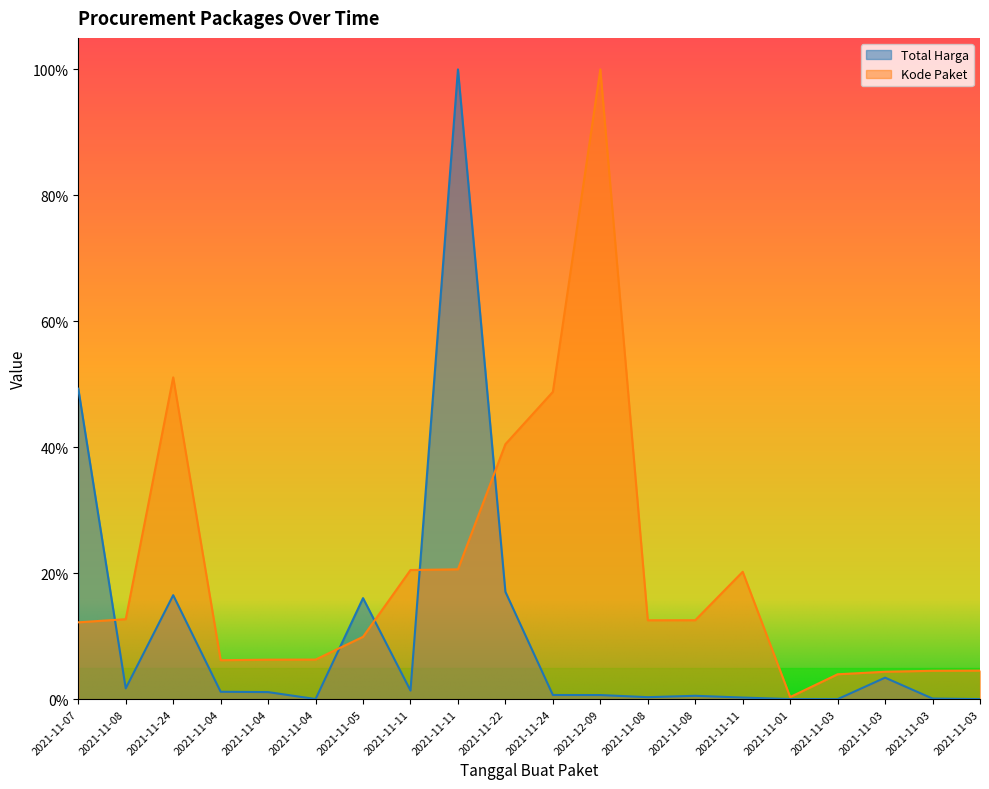

Which series has the largest total across all categories?

Kode Paket